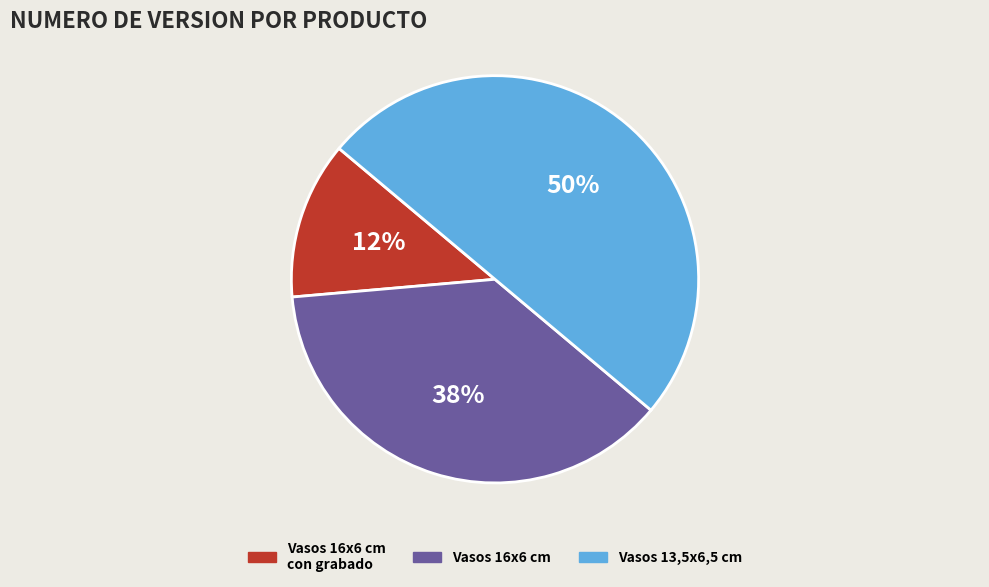

To the nearest percent, what is the average slice percentage?

33%